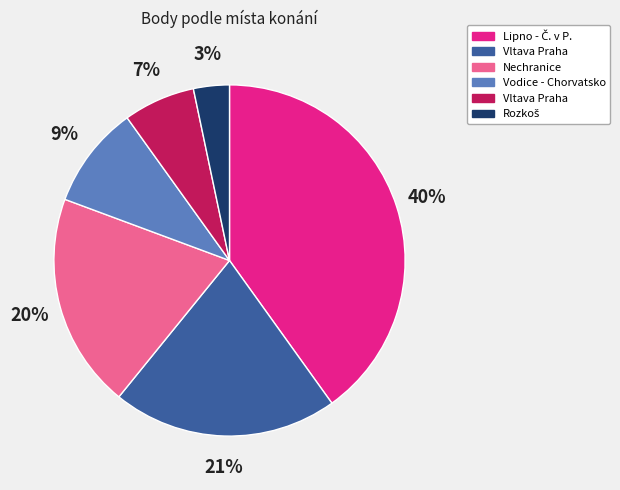

To the nearest percent, what is the difference between the largest and smallest slice percentages?

37%